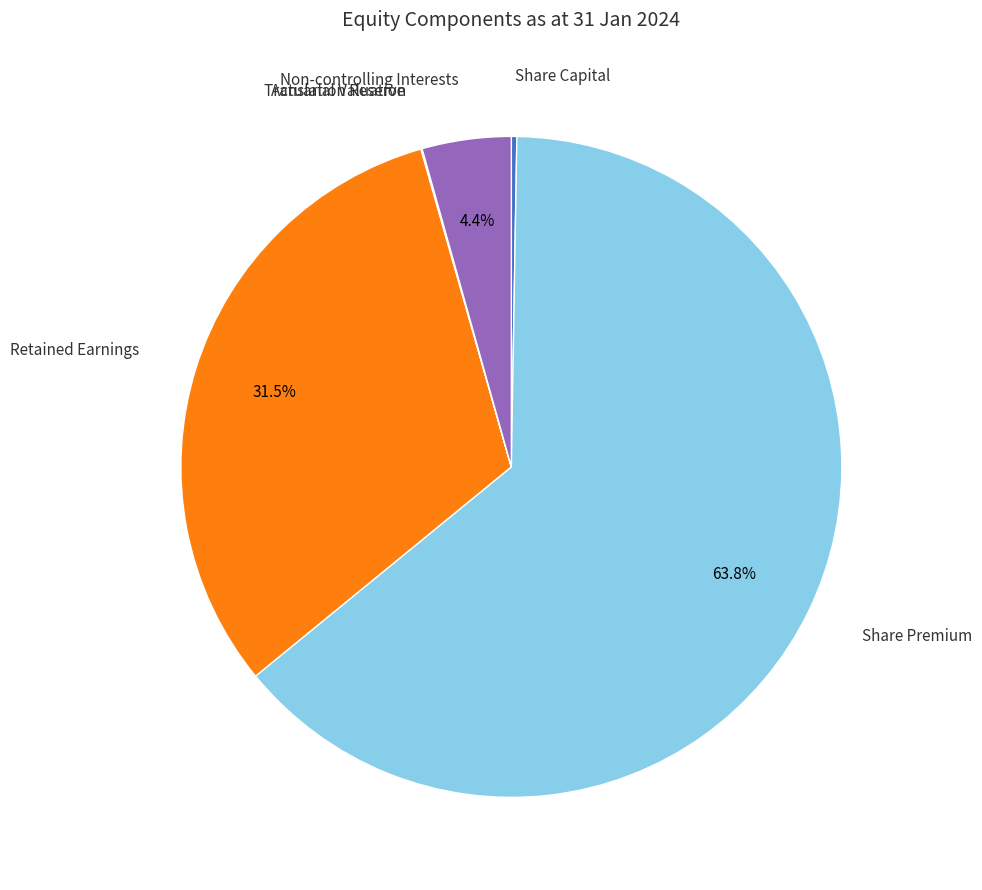

Which has a higher value, Retained Earnings or Share Premium?

Share Premium